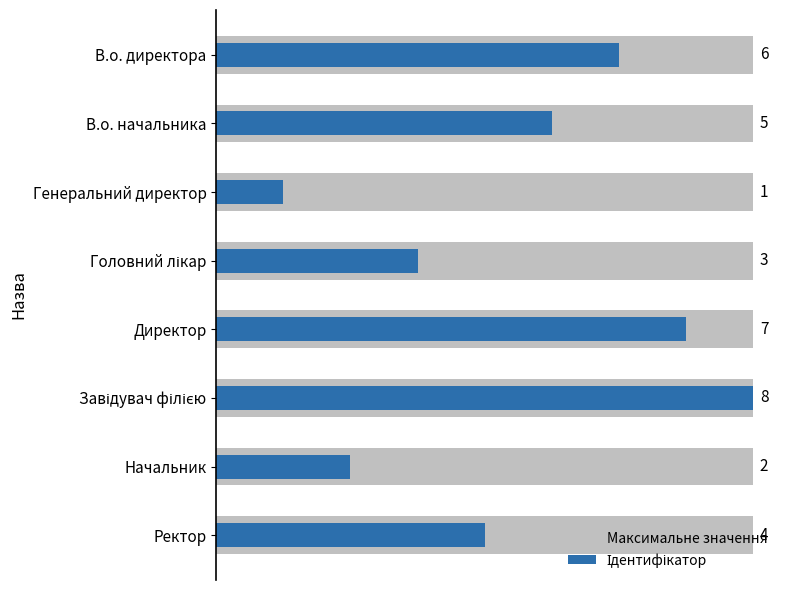

What is the sum of all Ідентифікатор values?

36.0